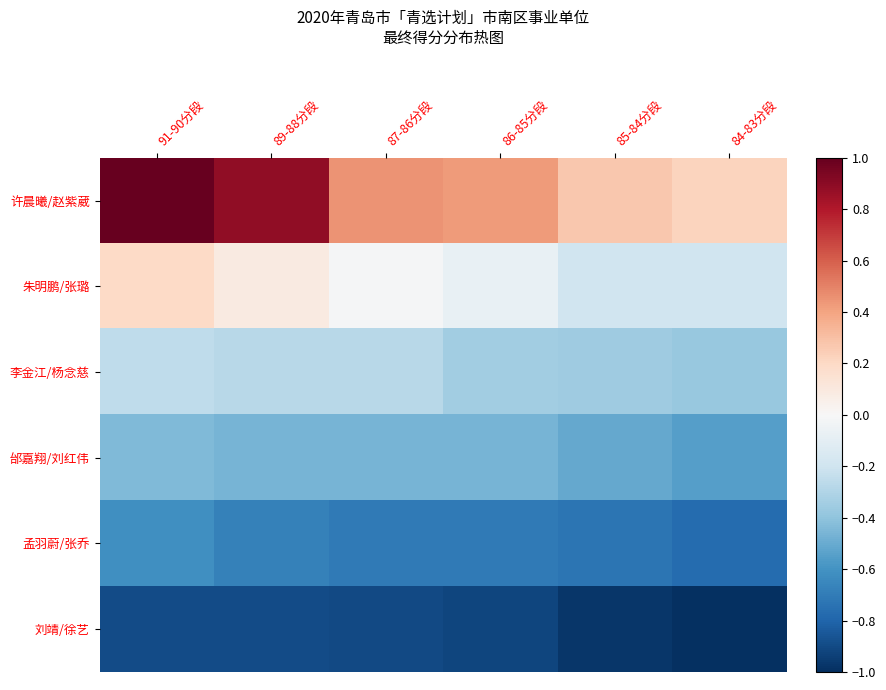

Reading left to right, transcribe all the data shown in this chart.

许晨曦/赵紫葳: 91-90分段=1.0	89-88分段=0.9	87-86分段=0.4	86-85分段=0.4	85-84分段=0.3	84-83分段=0.2
朱明鹏/张璐: 91-90分段=0.2	89-88分段=0.1	87-86分段=-0.0	86-85分段=-0.1	85-84分段=-0.2	84-83分段=-0.2
李金江/杨念慈: 91-90分段=-0.3	89-88分段=-0.3	87-86分段=-0.3	86-85分段=-0.4	85-84分段=-0.4	84-83分段=-0.4
邰嘉翔/刘红伟: 91-90分段=-0.4	89-88分段=-0.5	87-86分段=-0.5	86-85分段=-0.5	85-84分段=-0.5	84-83分段=-0.6
孟羽蔚/张乔: 91-90分段=-0.6	89-88分段=-0.7	87-86分段=-0.7	86-85分段=-0.7	85-84分段=-0.7	84-83分段=-0.8
刘靖/徐艺: 91-90分段=-0.9	89-88分段=-0.9	87-86分段=-0.9	86-85分段=-0.9	85-84分段=-1.0	84-83分段=-1.0